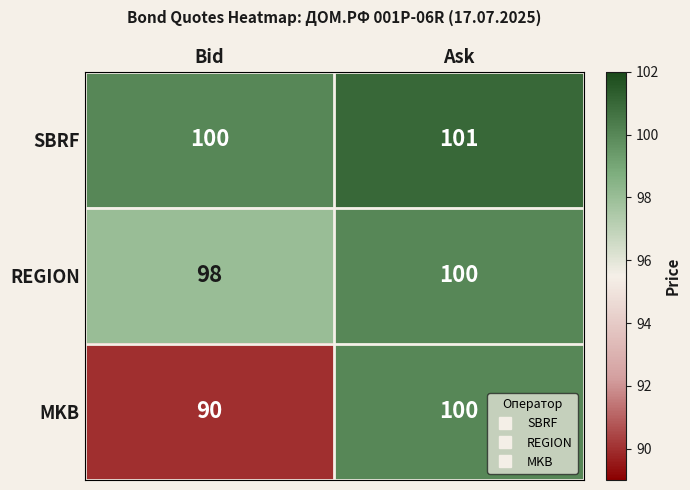

Is it true that REGION equals 45 at Bid?

False